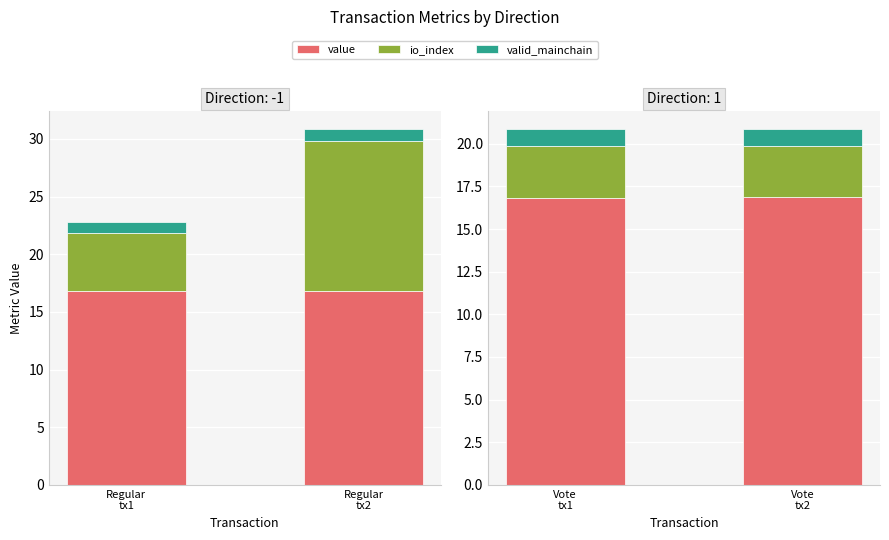

Is it true that valid_mainchain equals 0.3 at Vote tx2?

False